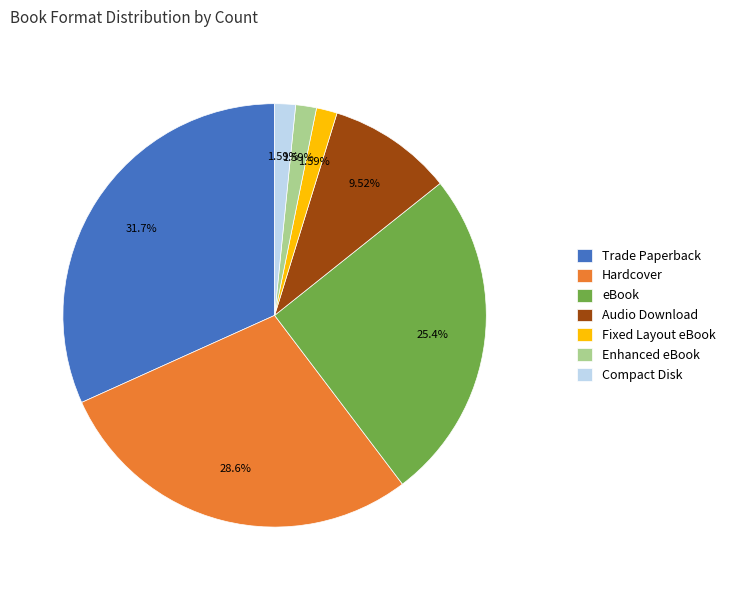

Is it true that Hardcover is 29% of the pie?

True